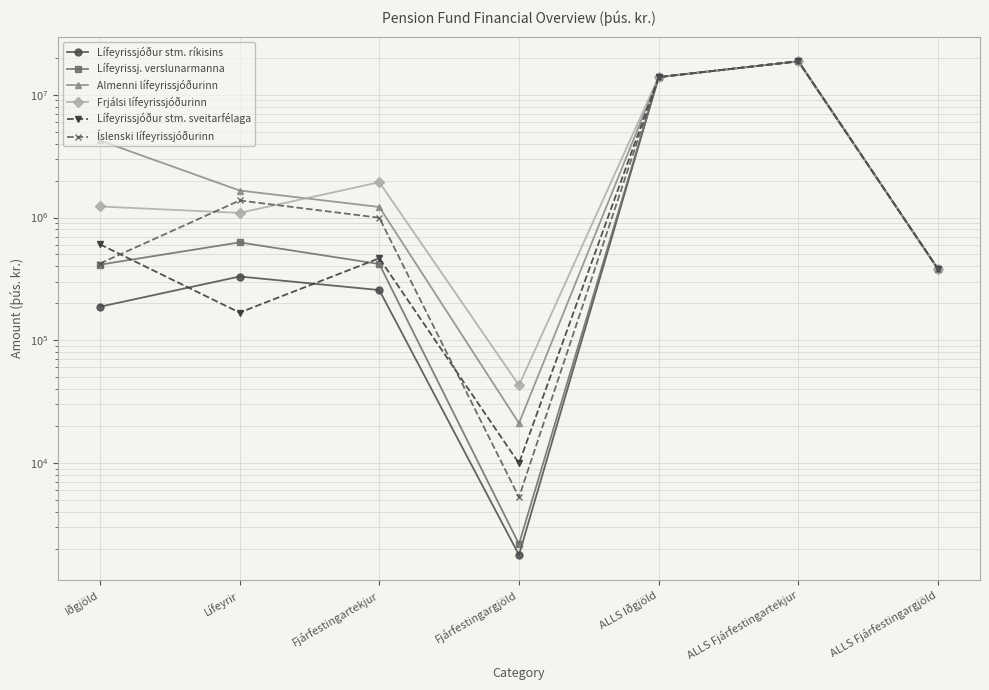

At which label does Almenni lífeyrissjóðurinn reach its minimum?

Fjárfestingargjöld